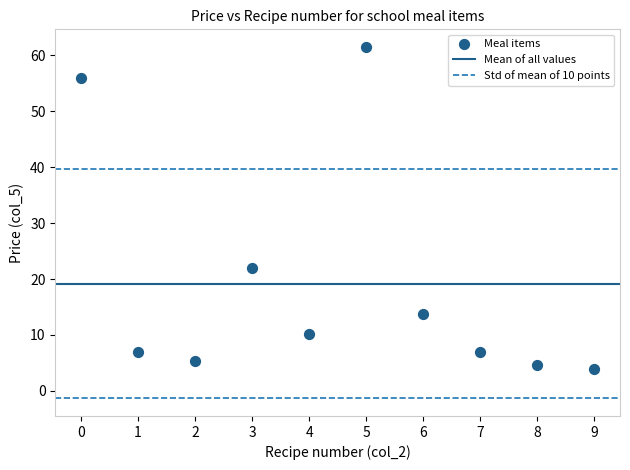

What Y value in the scatter plot is closest to 32?

22.0